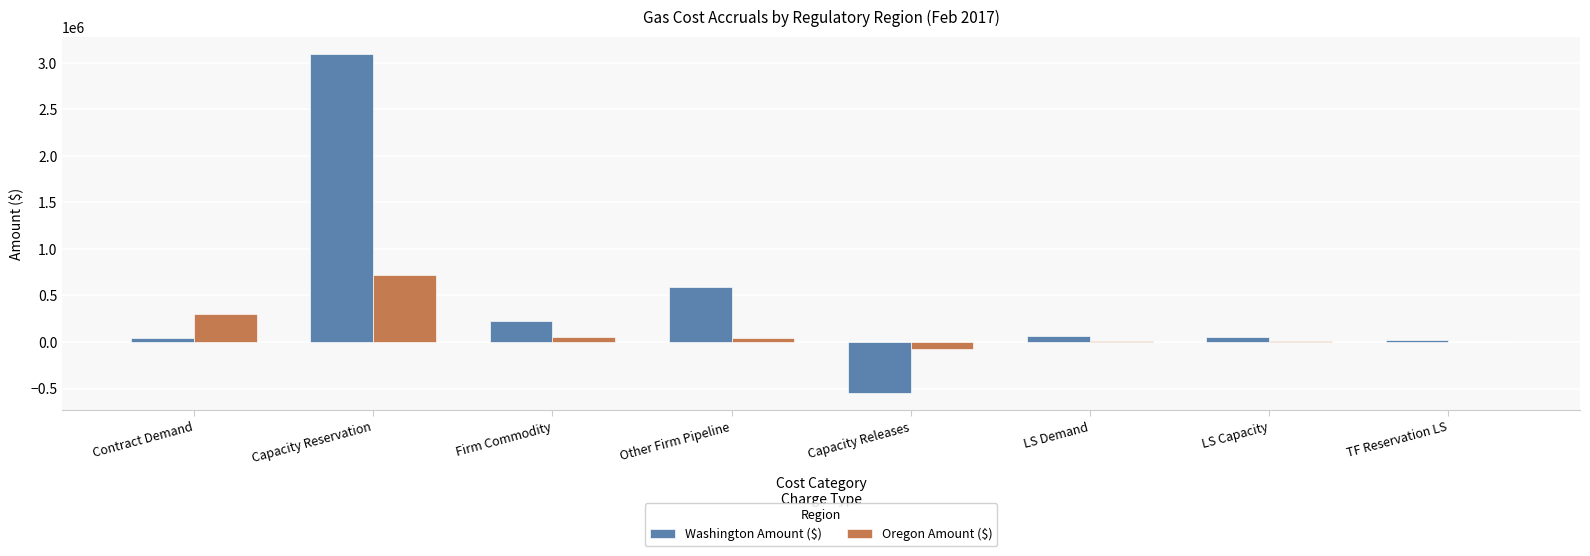

How many distinct data groups are displayed?

2